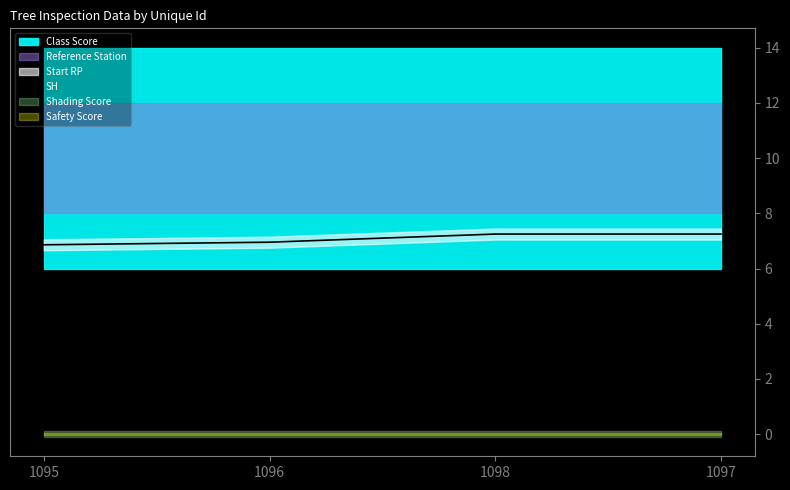

At which label does the data first exceed 7?

1098